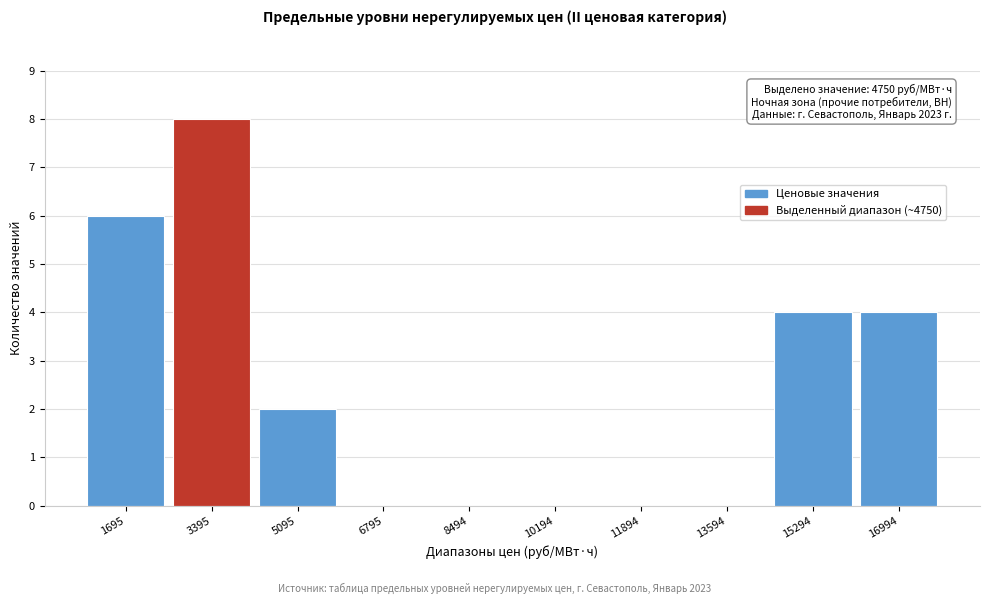

Reading right to left, list all the values displayed in this chart.

16994=4	15294=4	13594=0	11894=0	10194=0	8494=0	6795=0	5095=2	3395=8	1695=6